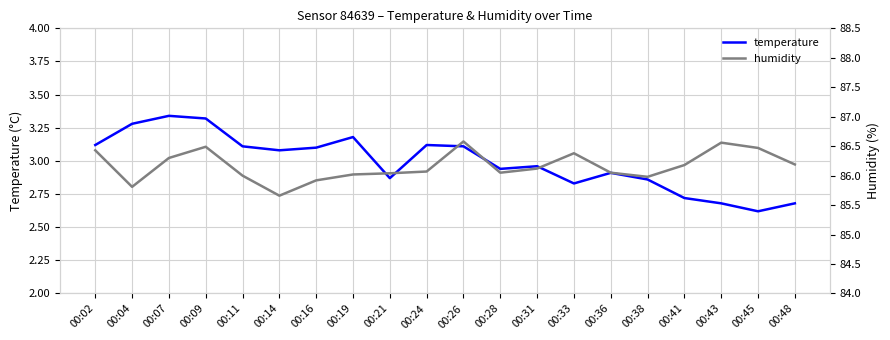

Reading right to left, transcribe all the data shown in this chart.

temperature: 00:48=2.7	00:45=2.6	00:43=2.7	00:41=2.7	00:38=2.9	00:36=2.9	00:33=2.8	00:31=3.0	00:28=2.9	00:26=3.1	00:24=3.1	00:21=2.9	00:19=3.2	00:16=3.1	00:14=3.1	00:11=3.1	00:09=3.3	00:07=3.3	00:04=3.3	00:02=3.1
humidity: 00:48=86.2	00:45=86.5	00:43=86.6	00:41=86.2	00:38=86.0	00:36=86.0	00:33=86.4	00:31=86.1	00:28=86.0	00:26=86.6	00:24=86.1	00:21=86.0	00:19=86.0	00:16=85.9	00:14=85.7	00:11=86.0	00:09=86.5	00:07=86.3	00:04=85.8	00:02=86.4